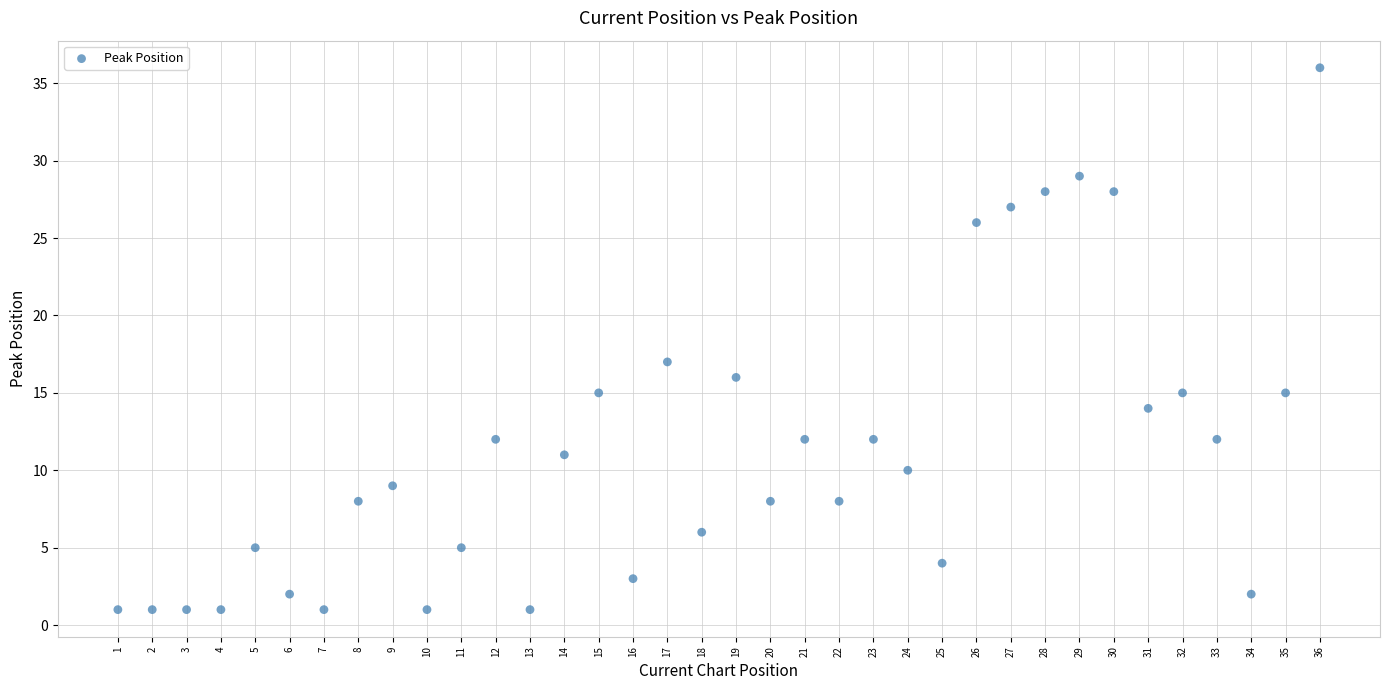

What Y value in the scatter plot is closest to 18?

17